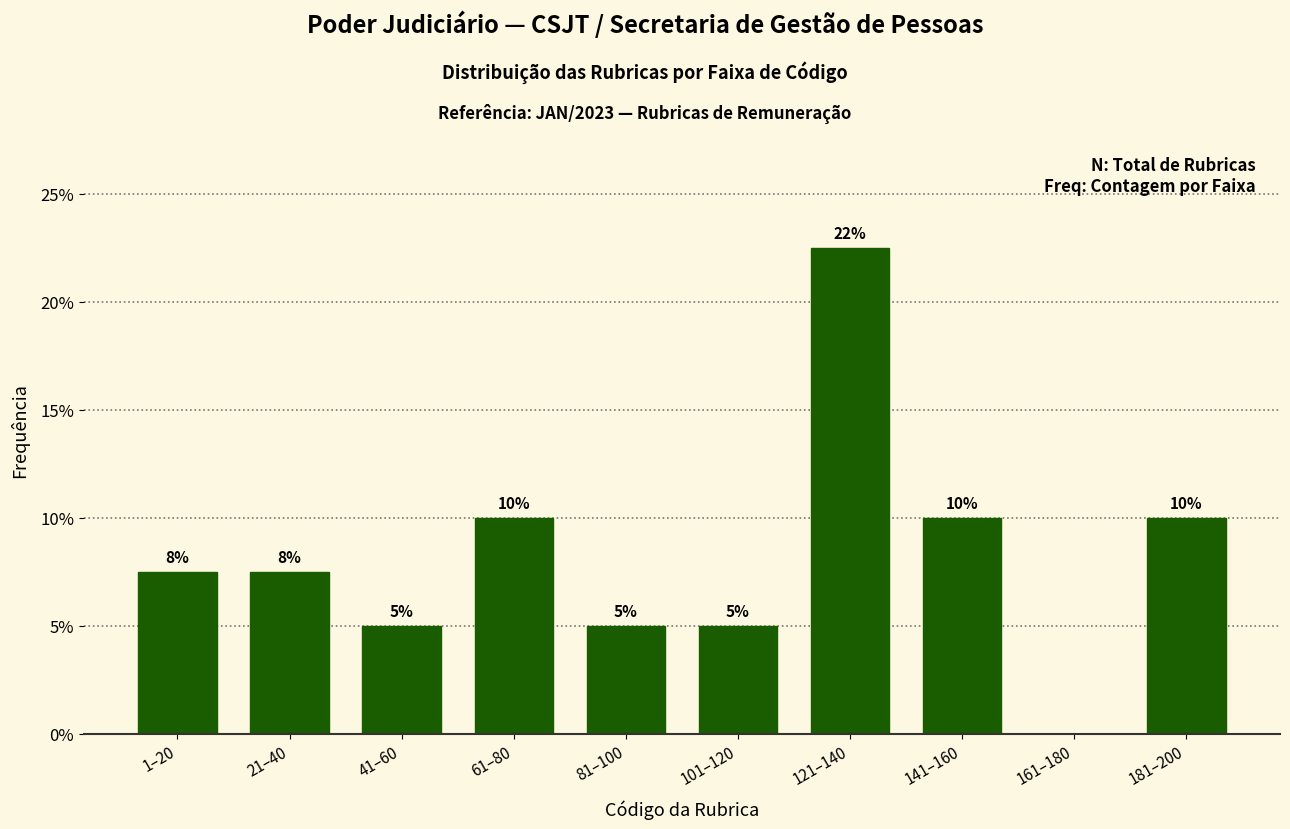

What is the greatest value displayed?

22.5